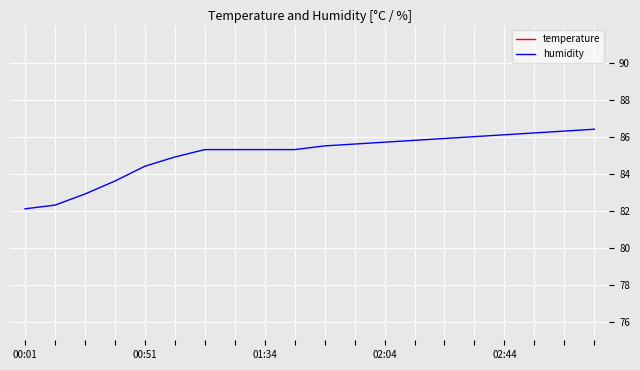

How many data points does each series have?

20